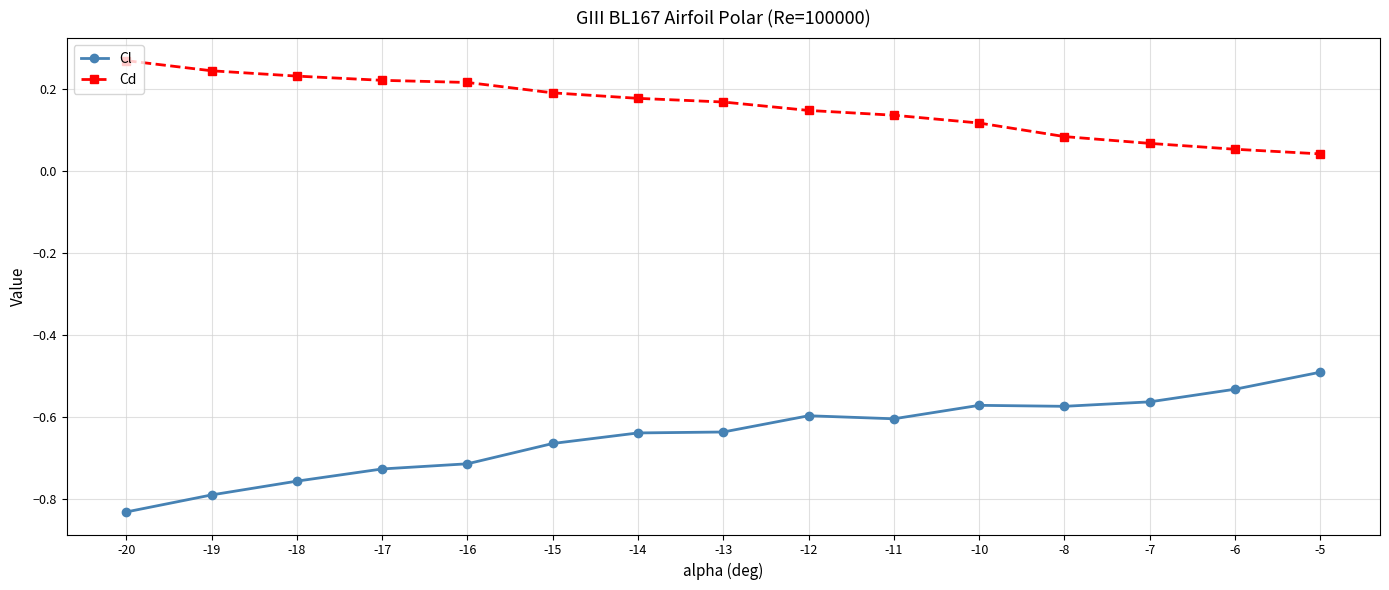

How many distinct data groups are displayed?

2